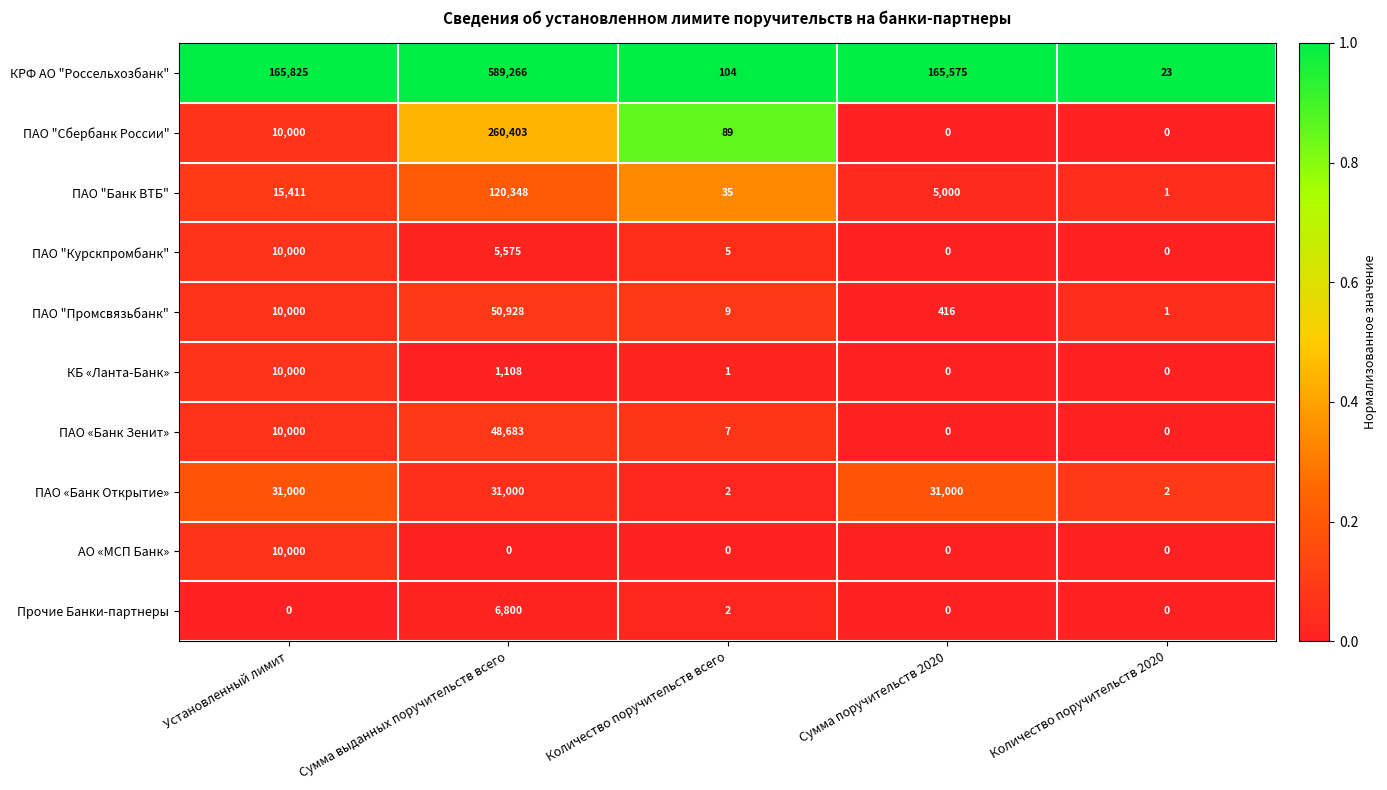

Is the value of КРФ АО "Россельхозбанк" at Сумма поручительств 2020 greater than the value of ПАО "Сбербанк России" at Количество поручительств 2020?

Yes